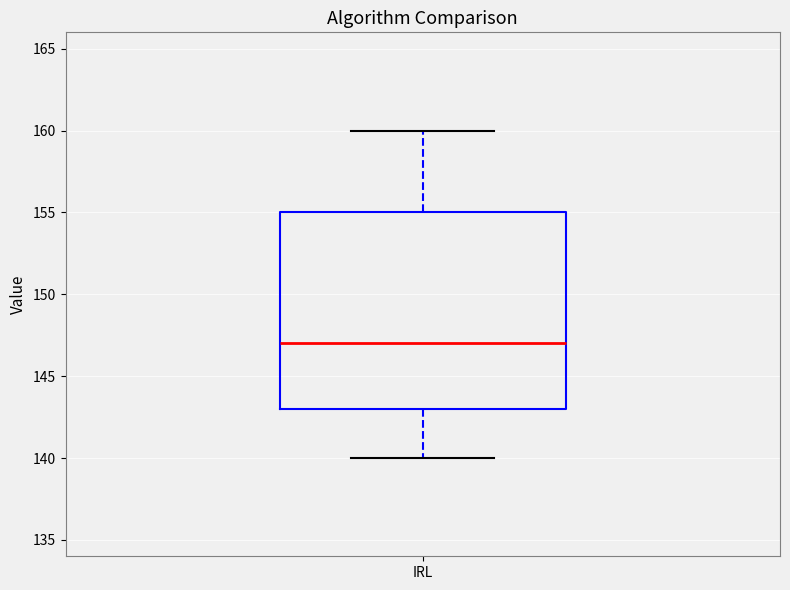

Transcribe this box plot: give where the median line is, the range the box spans, and where the two whiskers end, as read against the y-axis. The values are not printed on the chart, so give them approximately, as read against the axis.

median 147, box 143 to 155, whiskers 140 to 160